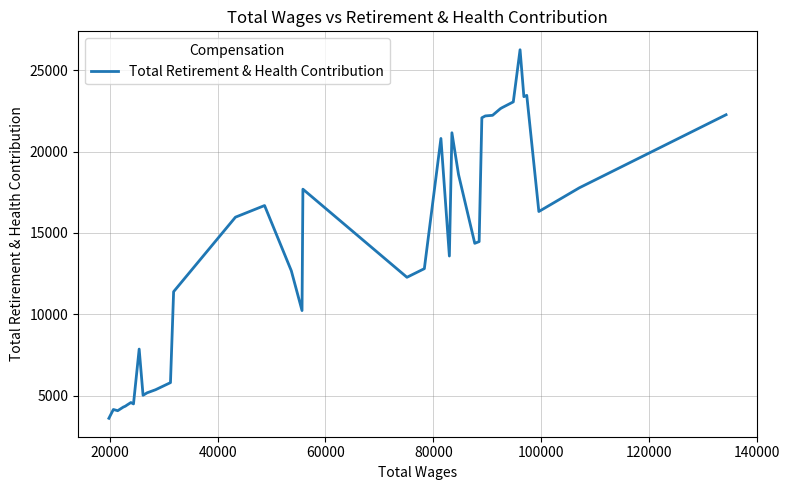

What is the greatest value displayed?

26268